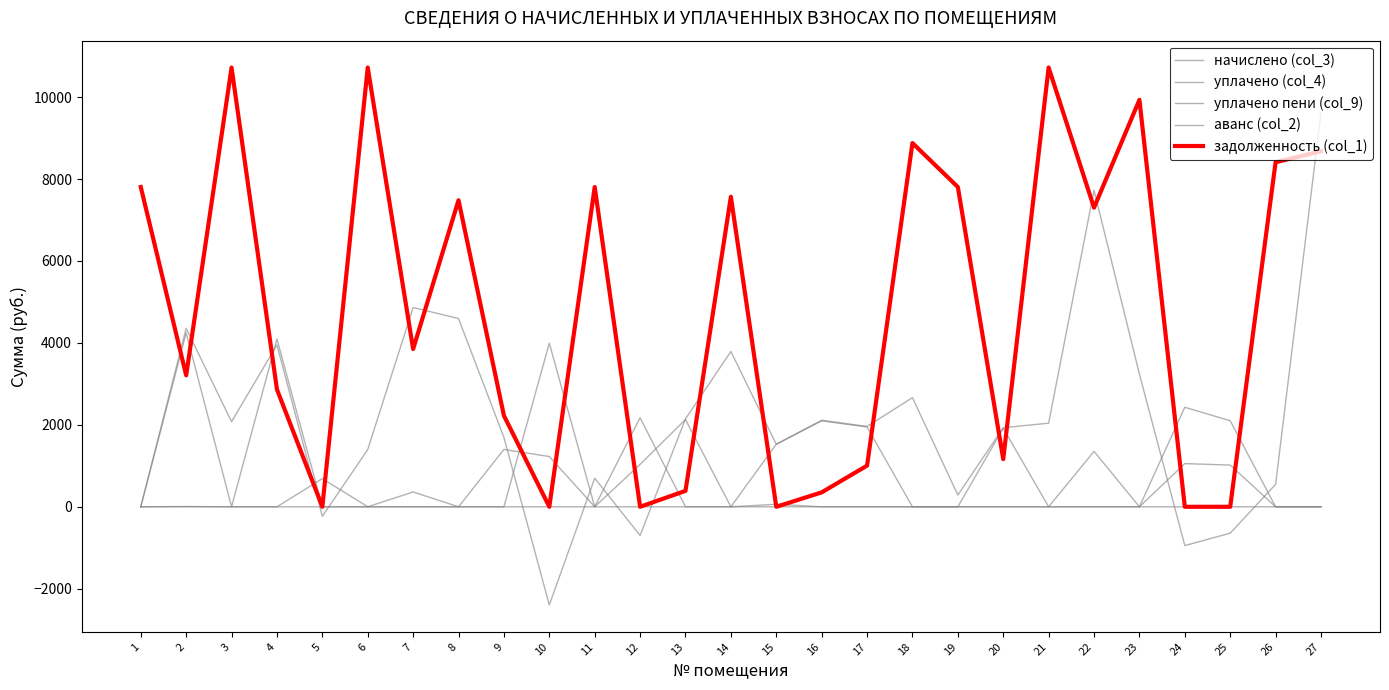

Is this an area chart (filled region under the line)?

No